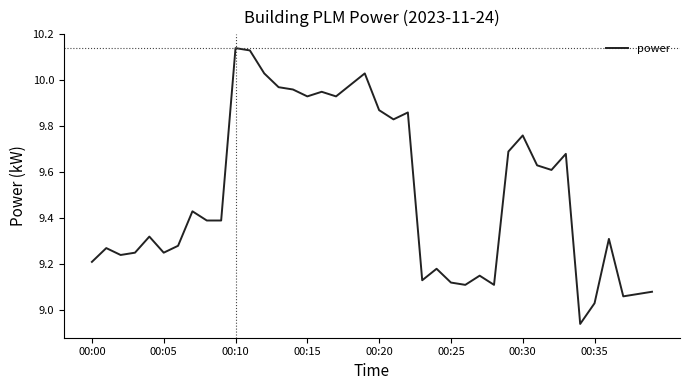

What is the difference between the maximum and minimum values?

1.2